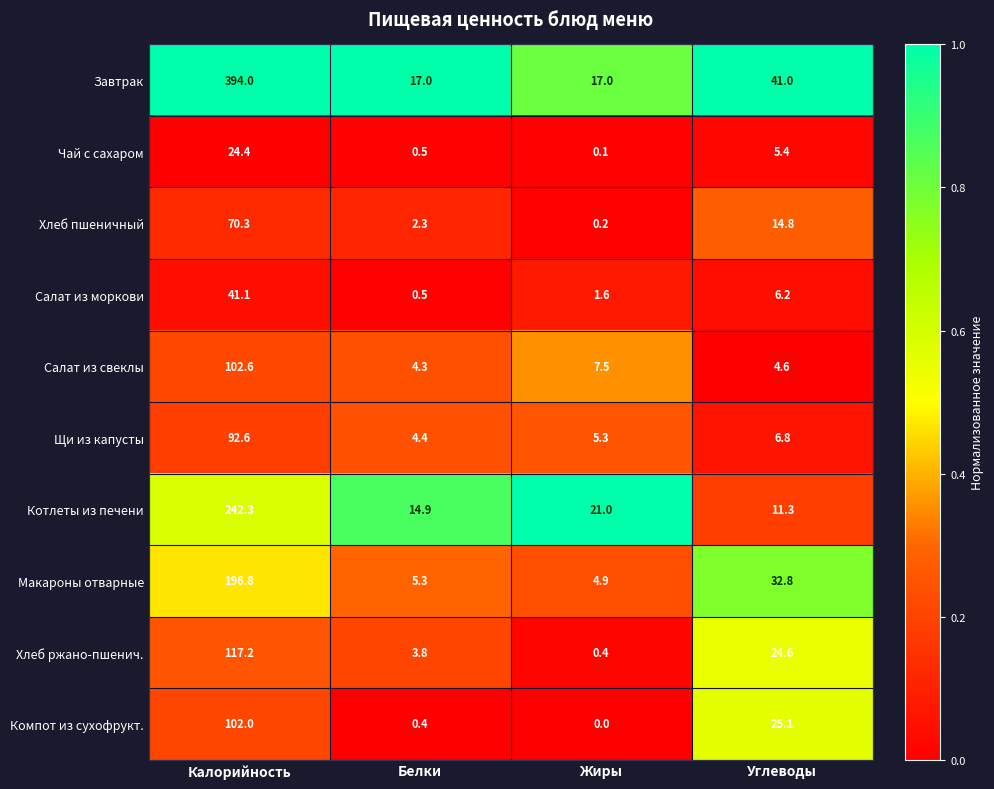

At which label does Компот из сухофрукт. reach its peak?

Калорийность